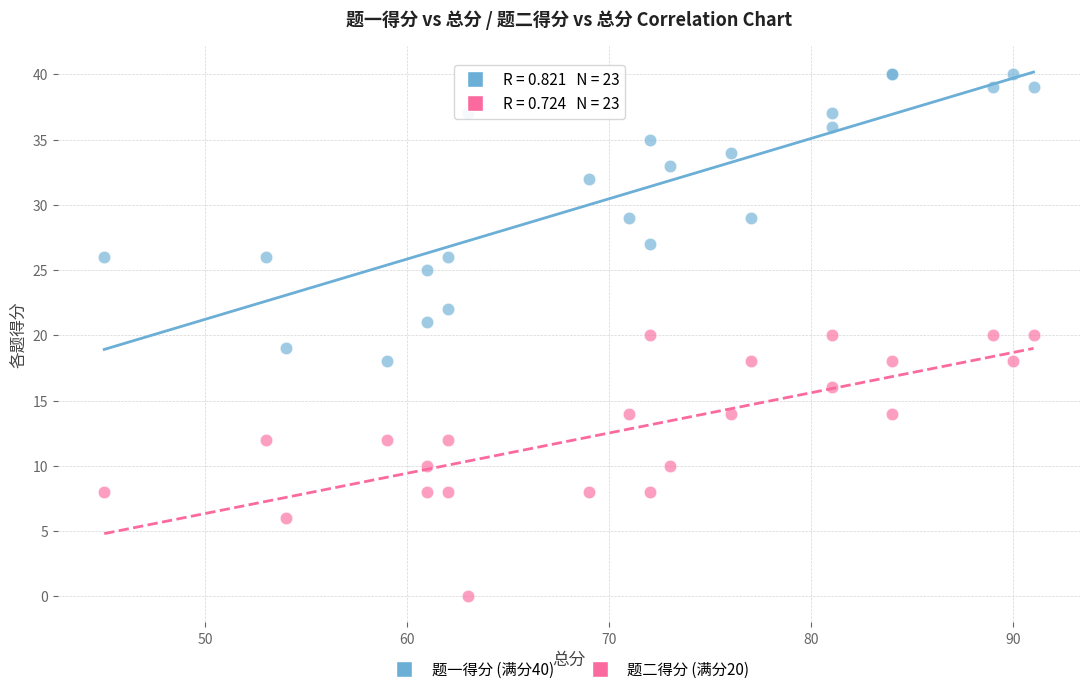

What is the X range (max minus min) for the scatter plot?

46